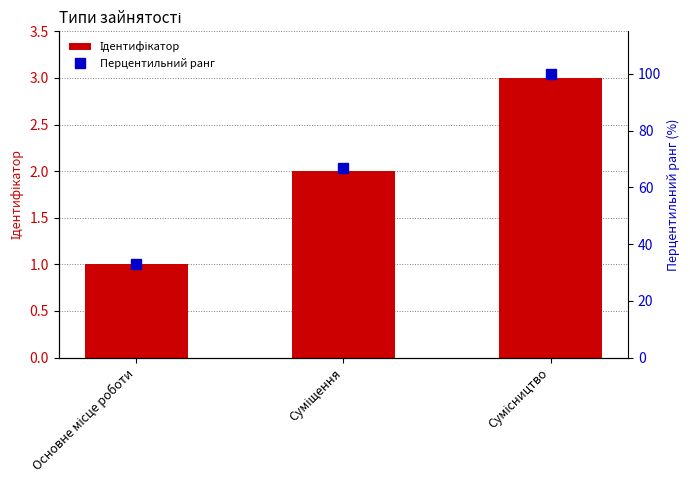

Does the chart contain stacked bars?

No